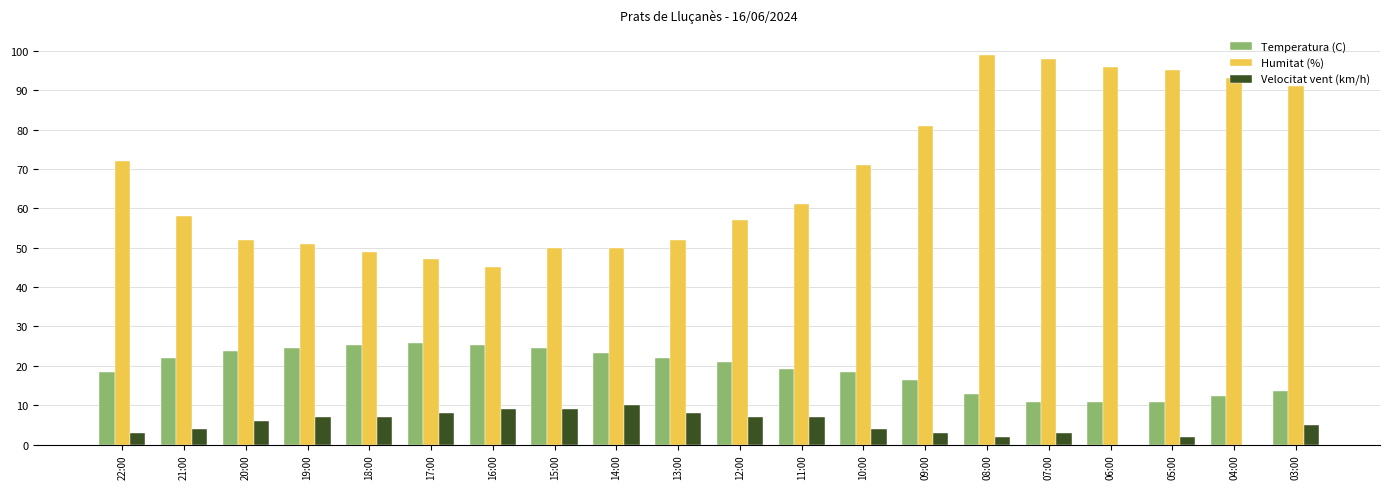

What is the highest value of the Humitat (%) series?

99.0